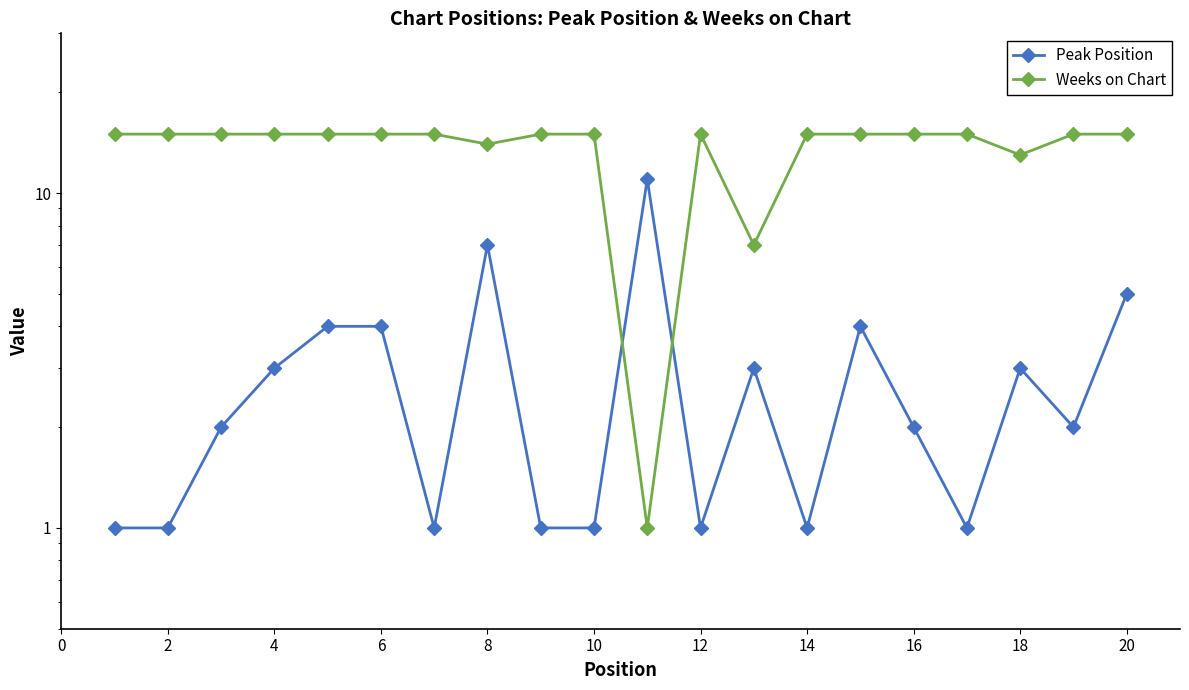

What is the total value across all series at 4?

17